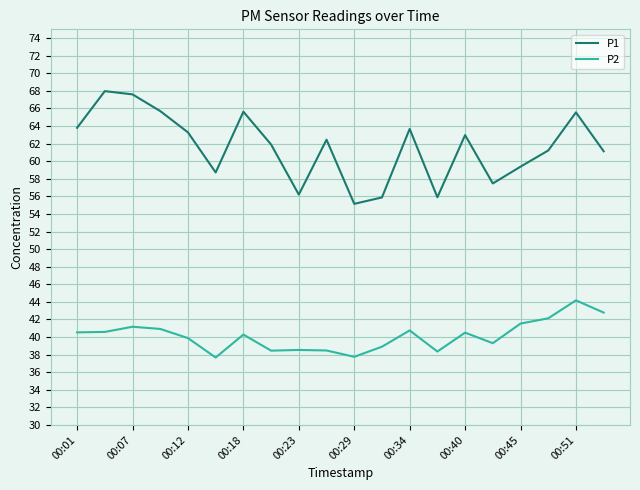

True or false: P1 has more than 1 points higher than both neighbors.

True